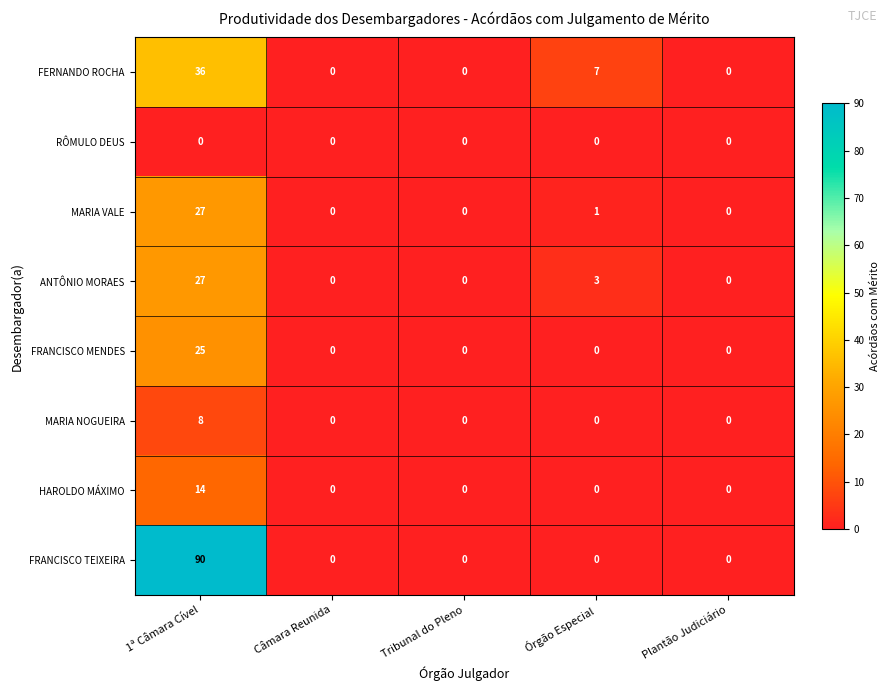

What is the average value of the FERNANDO ROCHA series?

9